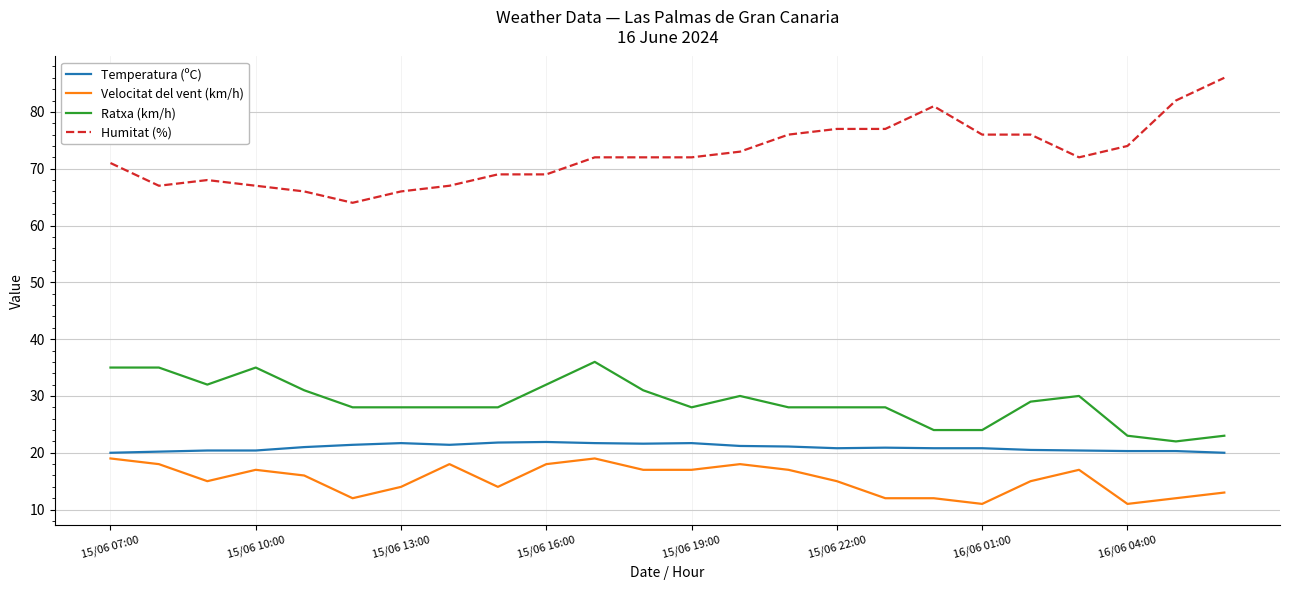

What are all the series names shown in the legend?

Temperatura (ºC), Velocitat del vent (km/h), Ratxa (km/h), Humitat (%)